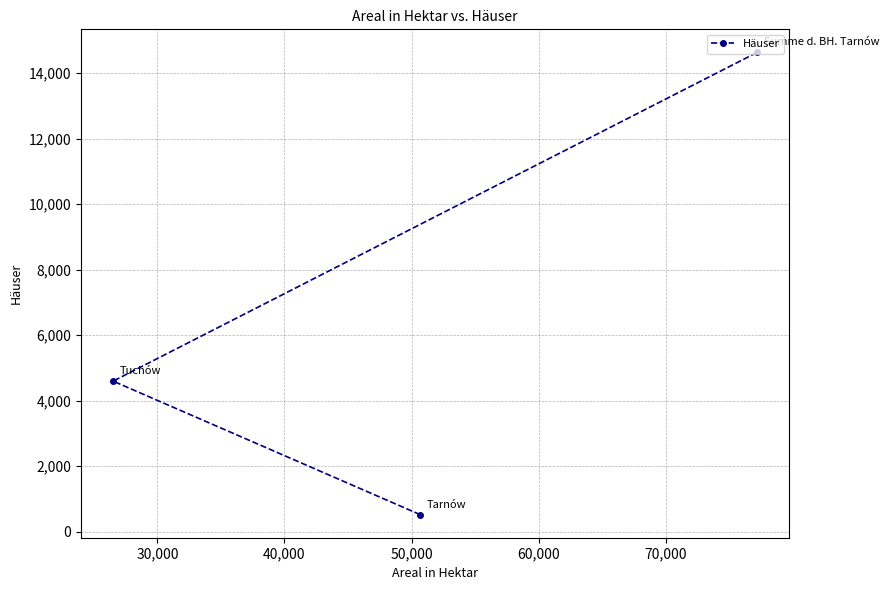

What is the greatest value displayed?

14633